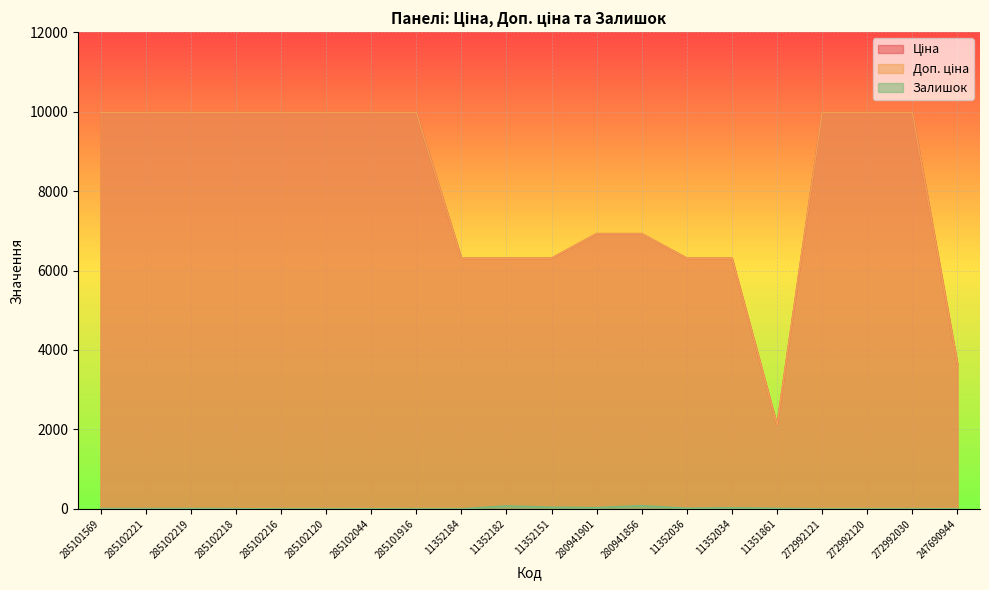

At which label is Залишок closest to 40?

11352151